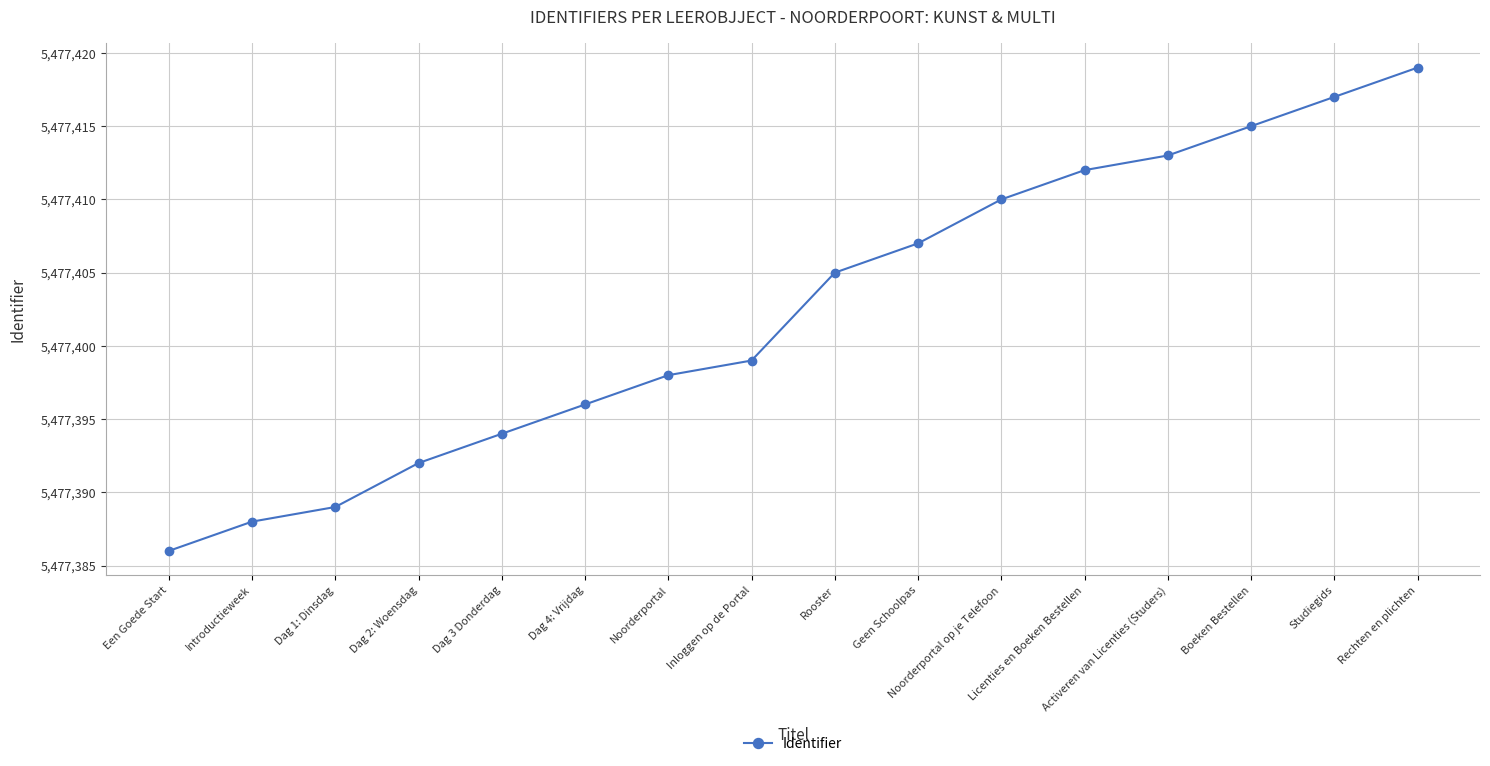

Reading left to right, list all the values displayed in this chart.

5477386	5477388	5477389	5477392	5477394	5477396	5477398	5477399	5477405	5477407	5477410	5477412	5477413	5477415	5477417	5477419